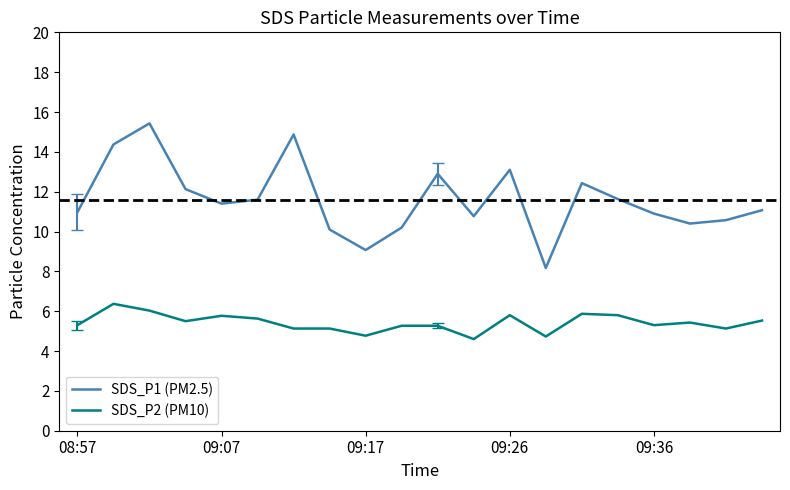

True or false: SDS_P2 (PM10) and SDS_P1 (PM2.5) intersect in this chart.

False